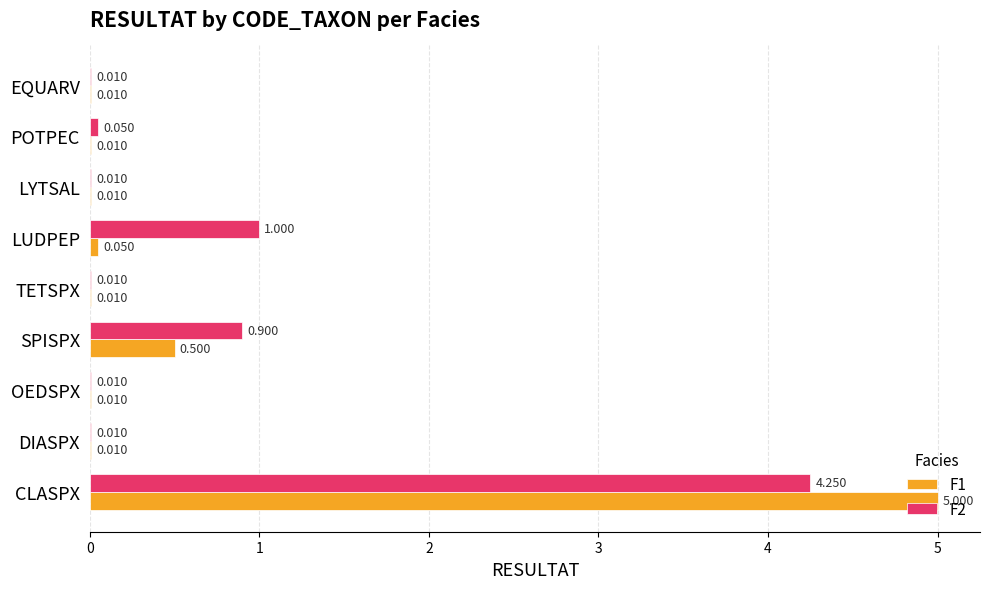

What is the sum of all F1 values?

5.6